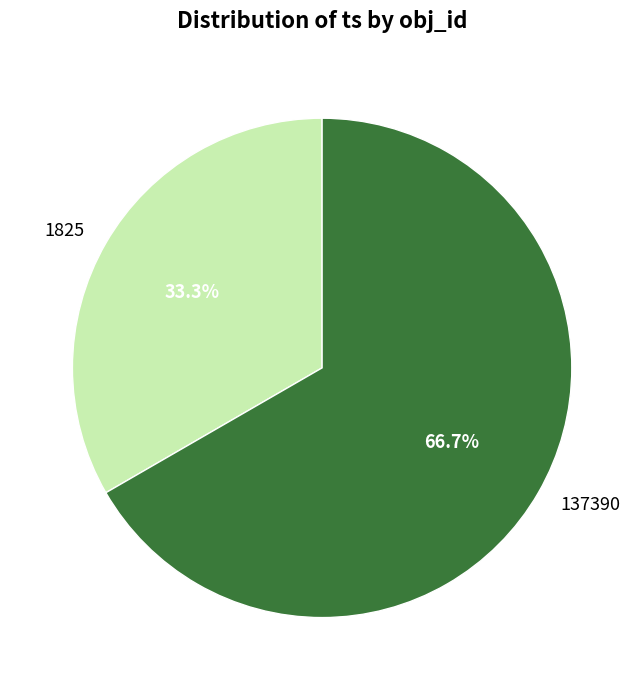

To the nearest percent, what is the combined percentage of 1825 and 137390?

100%